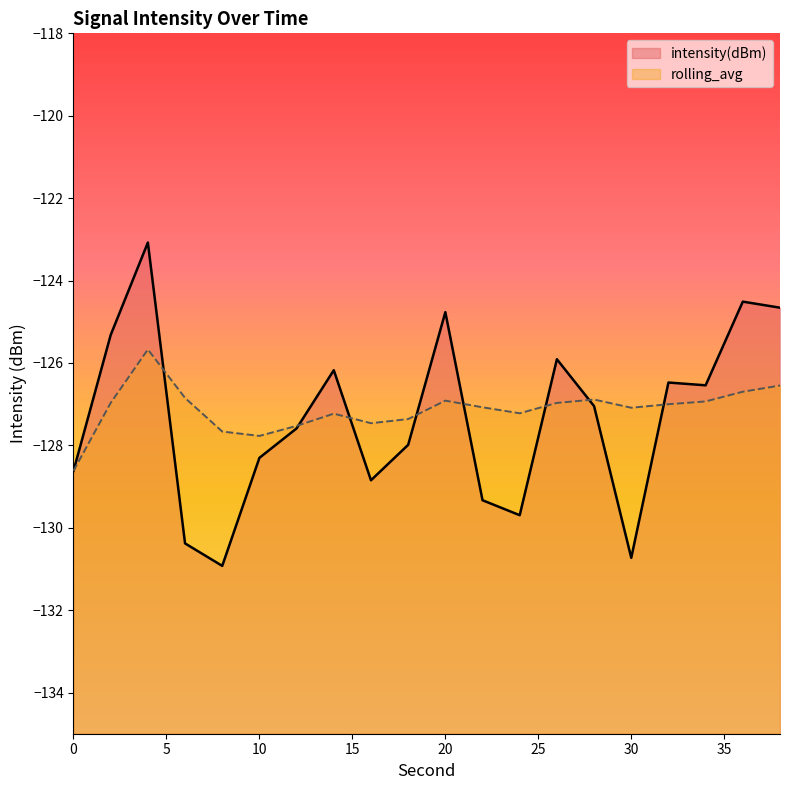

The value of intensity(dBm) at 16 is -29.6. True or false?

False